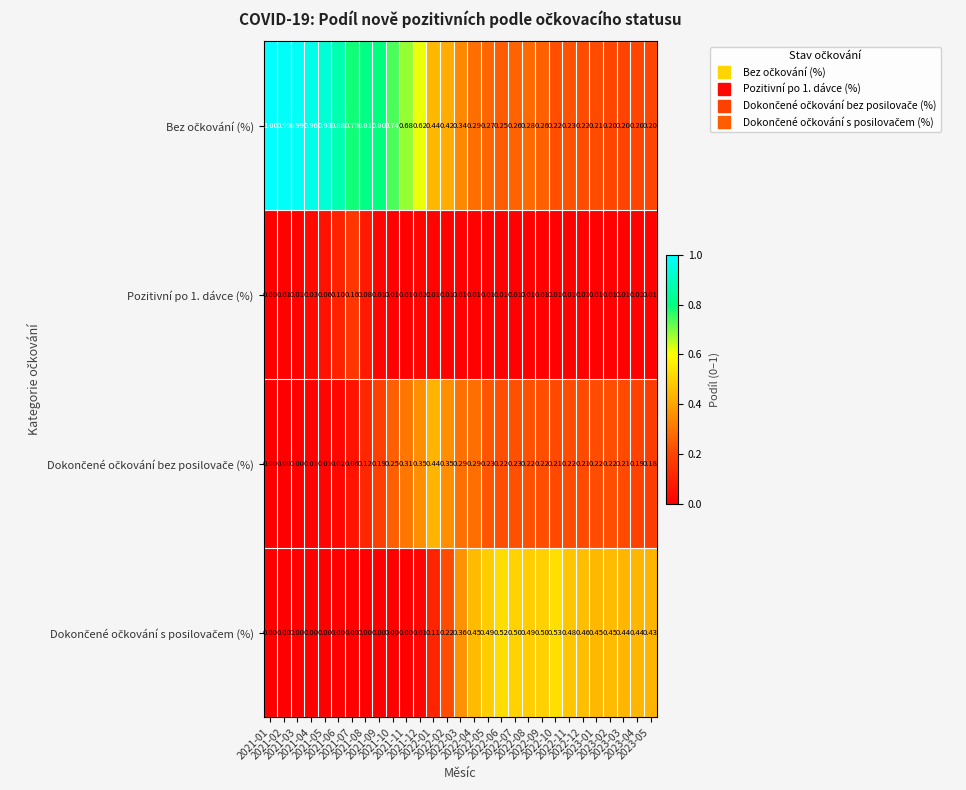

Count the number of categories in the chart.

29